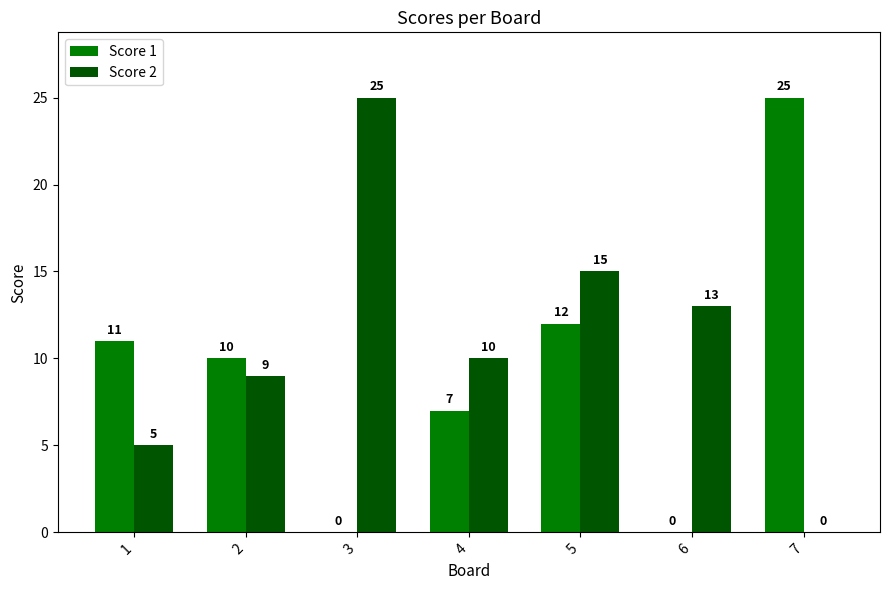

Are the bars grouped side by side (vs. stacked)?

Yes